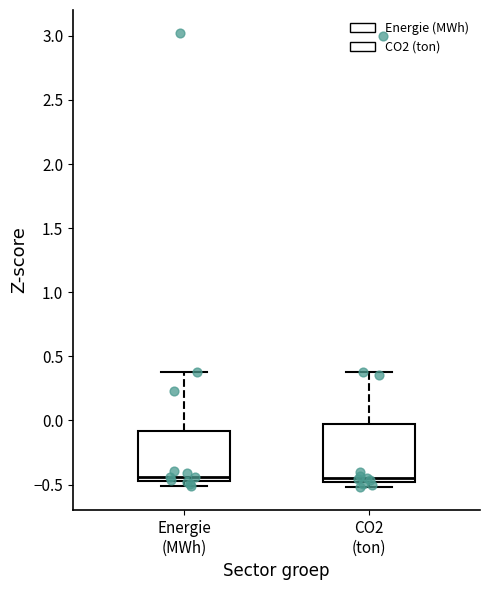

Where is the lower edge of the box for CO2 (ton) on the y-axis? The values are not printed on the chart, so give them approximately, as read against the axis.

-0.50